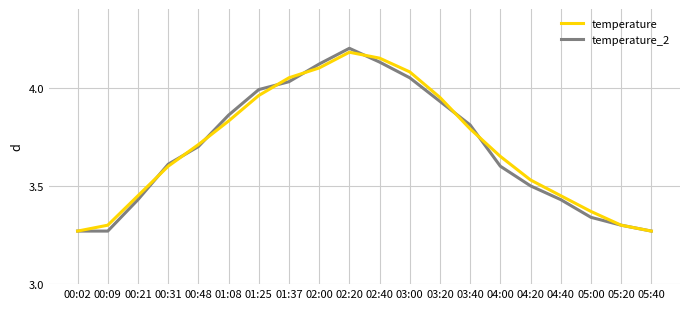

Which category has the highest value in the temperature_2 series?

02:20